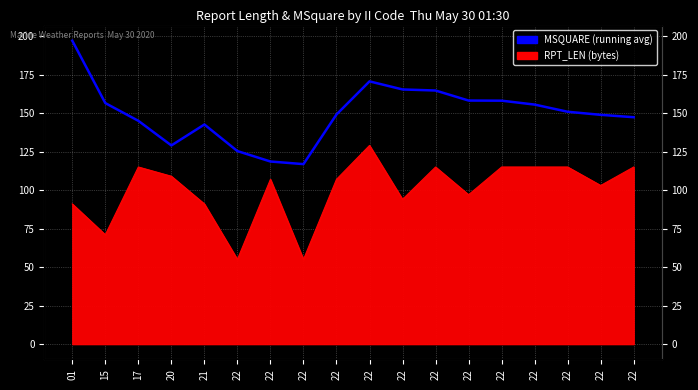

Rank the categories by value from lowest to highest.

22, 22, 22, 20, 21, 17, 22, 22, 22, 22, 22, 15, 22, 22, 22, 22, 22, 01